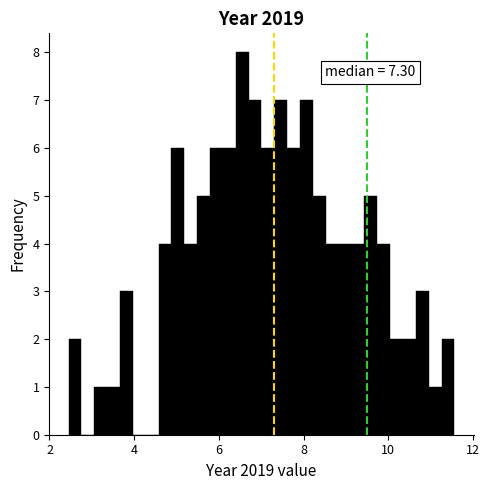

Around what value on the x-axis is the tallest bar? Give the approximate position of its centre, as read against the axis.

6.6